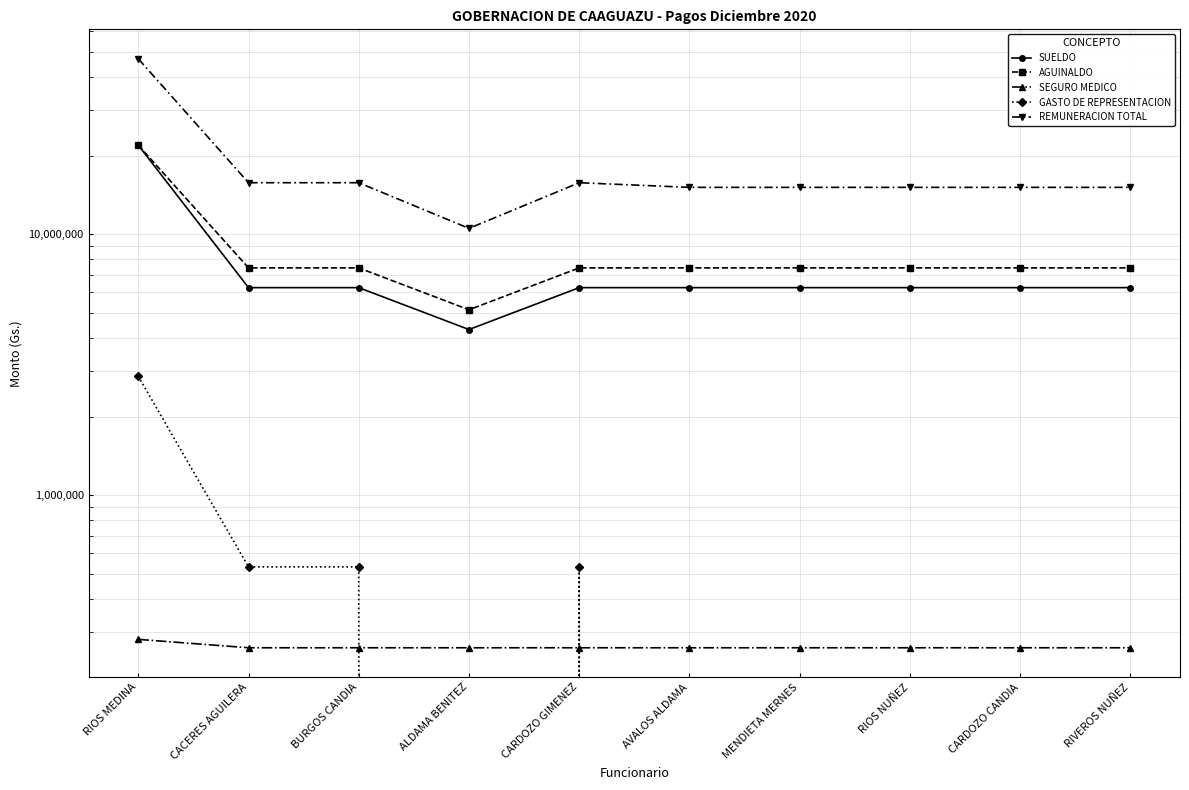

What are all the series names shown in the legend?

SUELDO, AGUINALDO, SEGURO MEDICO, GASTO DE REPRESENTACION, REMUNERACION TOTAL